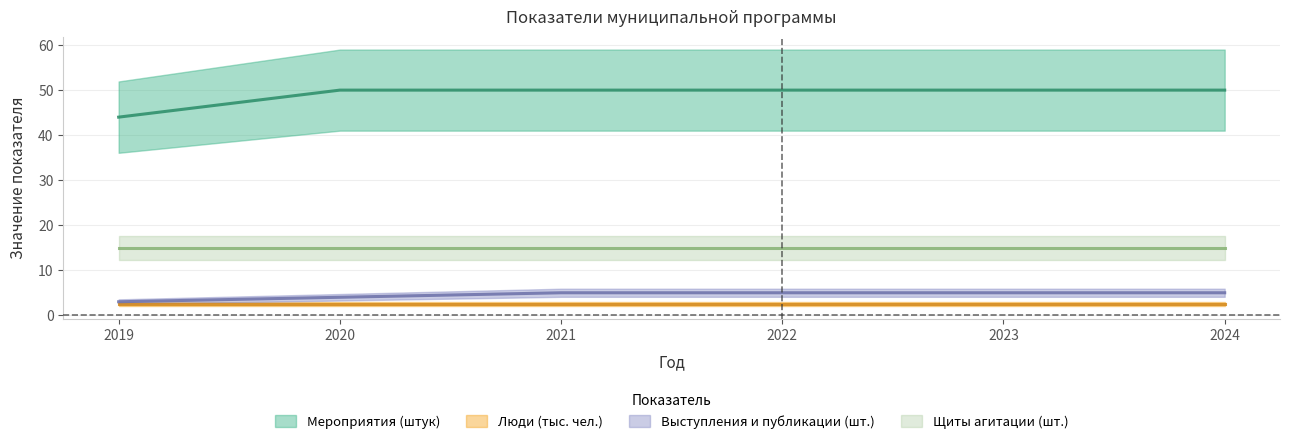

How many lines are shown in the chart?

2